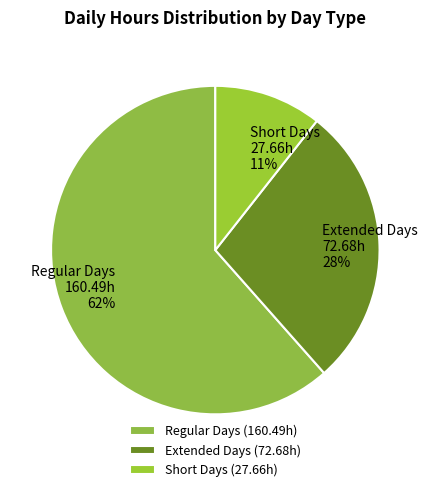

How many segments does this pie chart have?

3